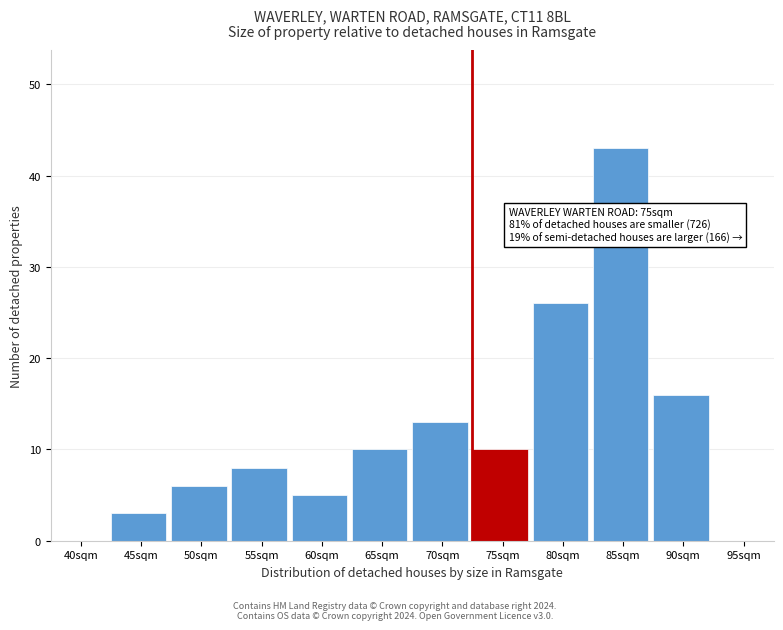

Reading left to right, list all the values displayed in this chart.

40sqm=0	45sqm=3	50sqm=6	55sqm=8	60sqm=5	65sqm=10	70sqm=13	75sqm=10	80sqm=26	85sqm=43	90sqm=16	95sqm=0